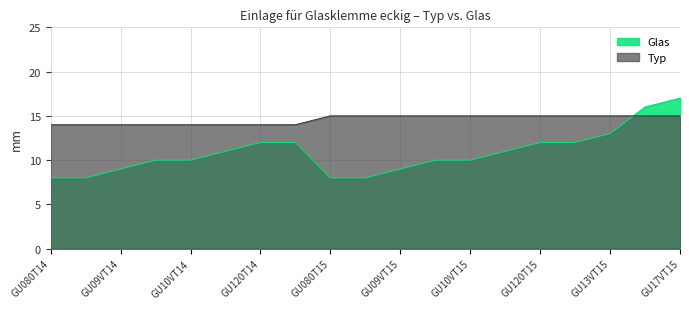

Rank the series by their maximum value, from highest to lowest.

Glas, Typ